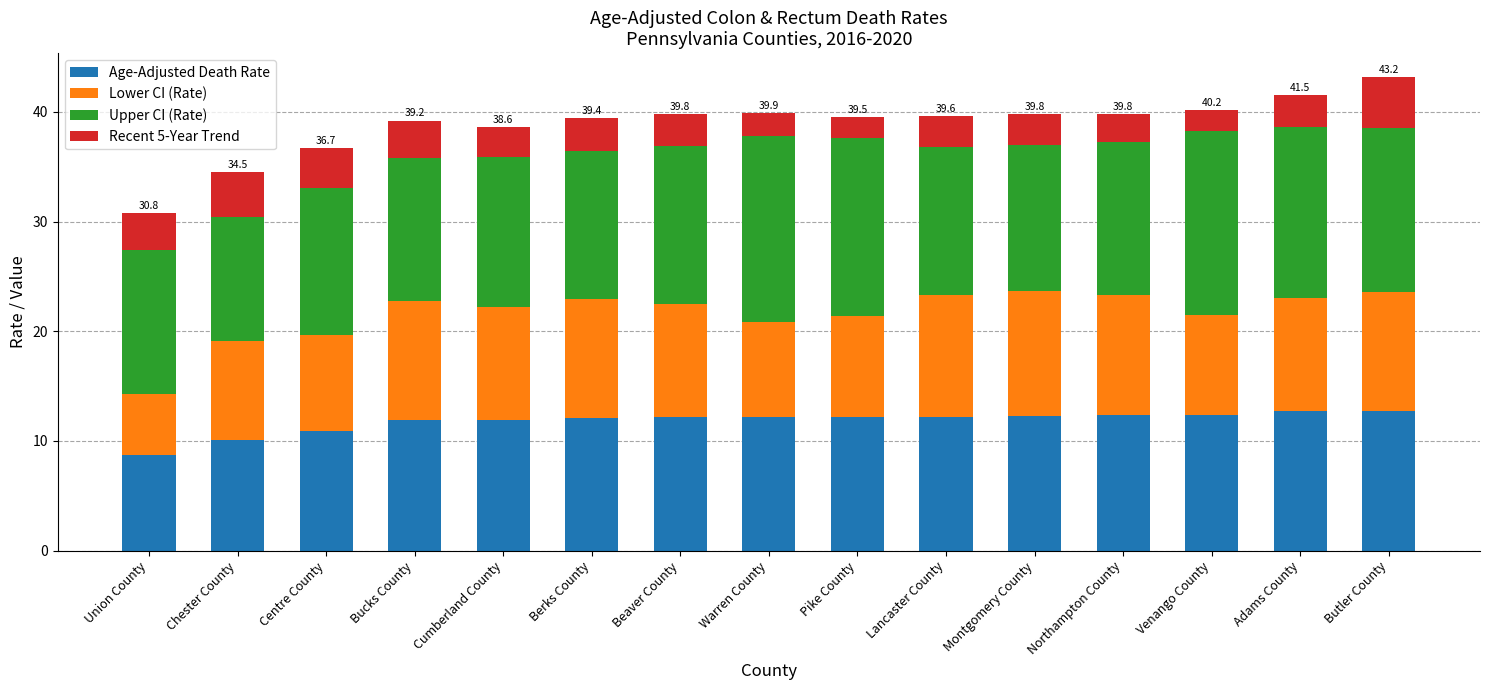

The Age-Adjusted Death Rate series shows 12.2 at Beaver County. True or false?

True